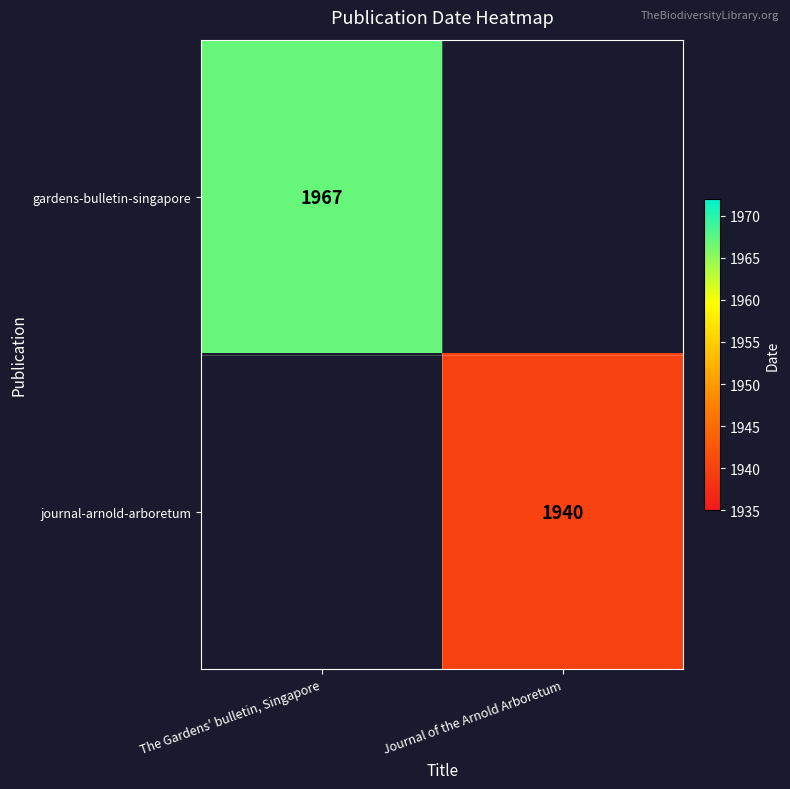

Is the value of journal-arnold-arboretum at Journal of the Arnold Arboretum greater than the value of gardens-bulletin-singapore at The Gardens' bulletin, Singapore?

No